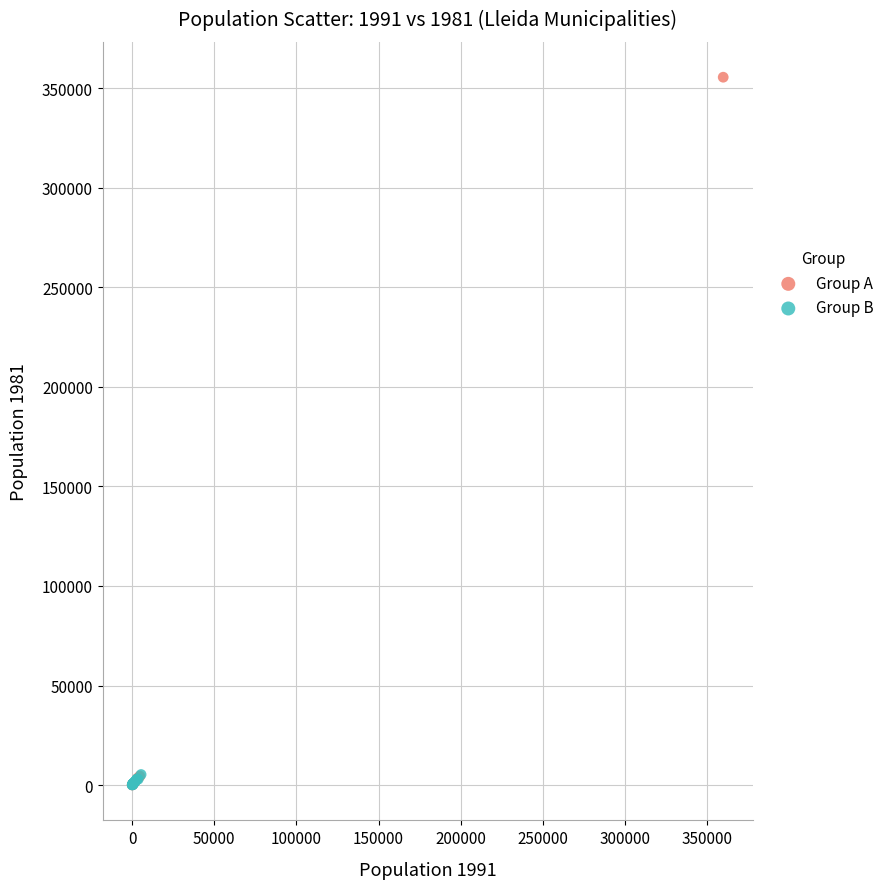

Which series reaches the maximum Y coordinate?

Group A